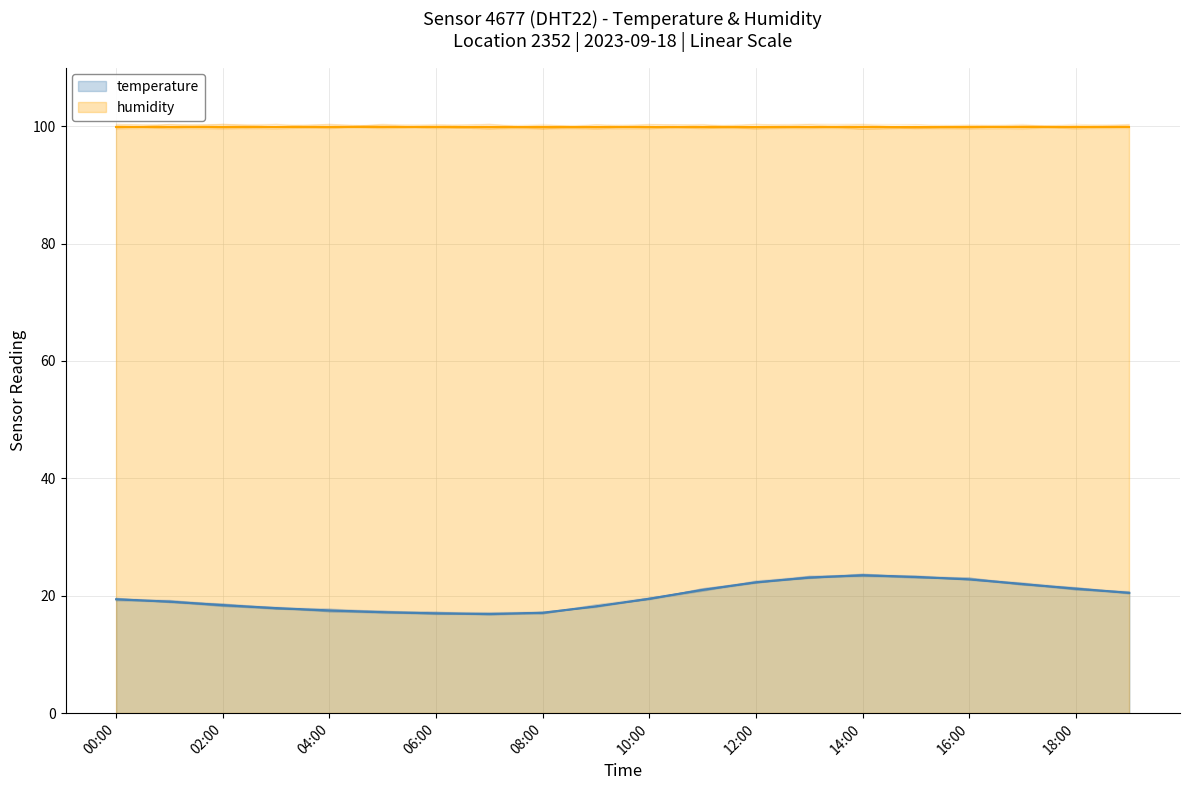

Between 07:00 and 18:00, which is larger?

18:00